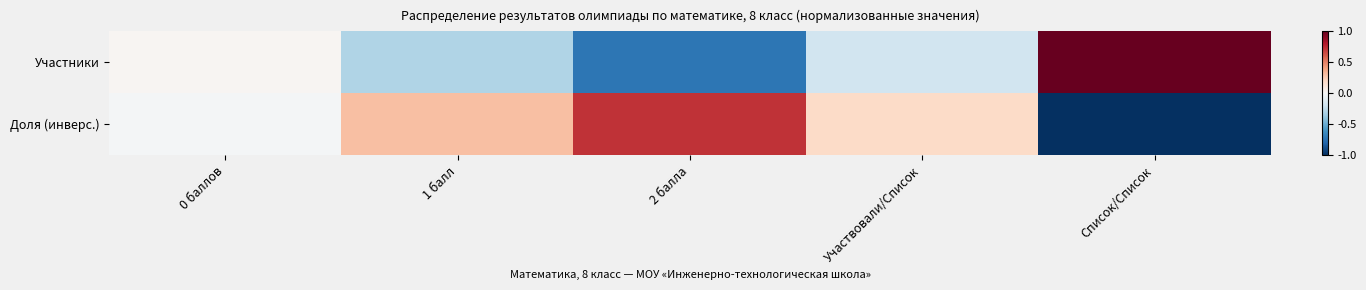

Rank the series by their average value, from highest to lowest.

Доля (инверс.), Участники